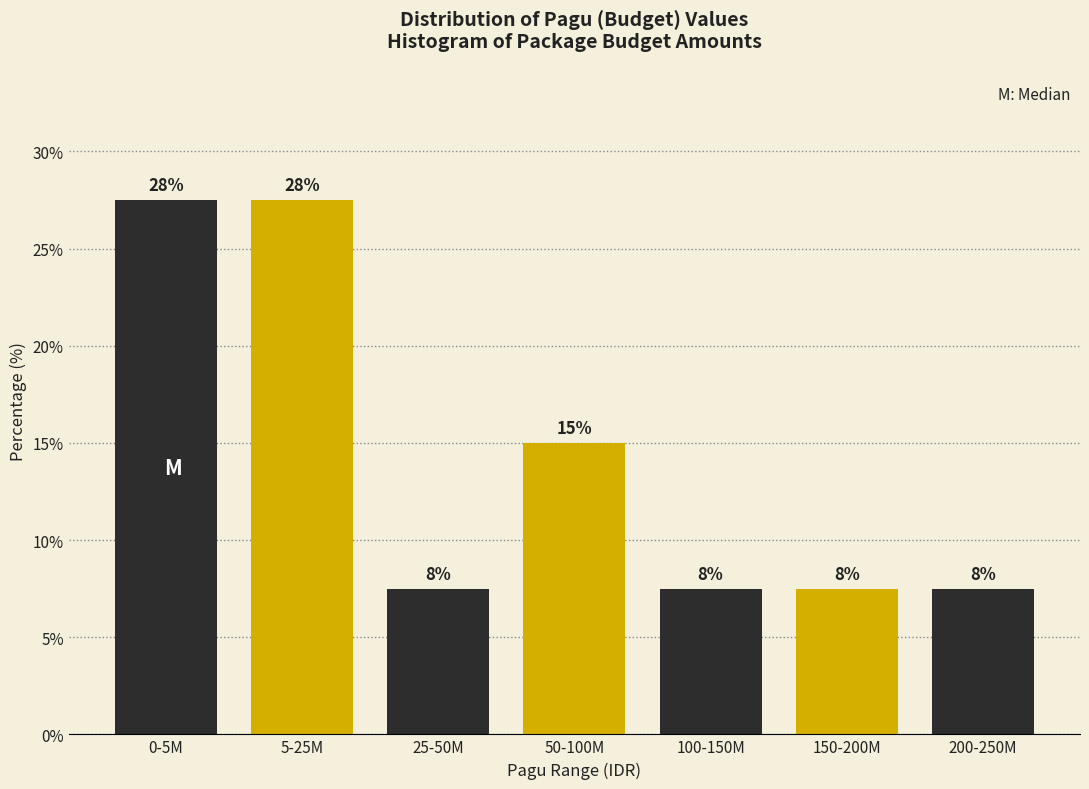

Are the bars horizontal?

No